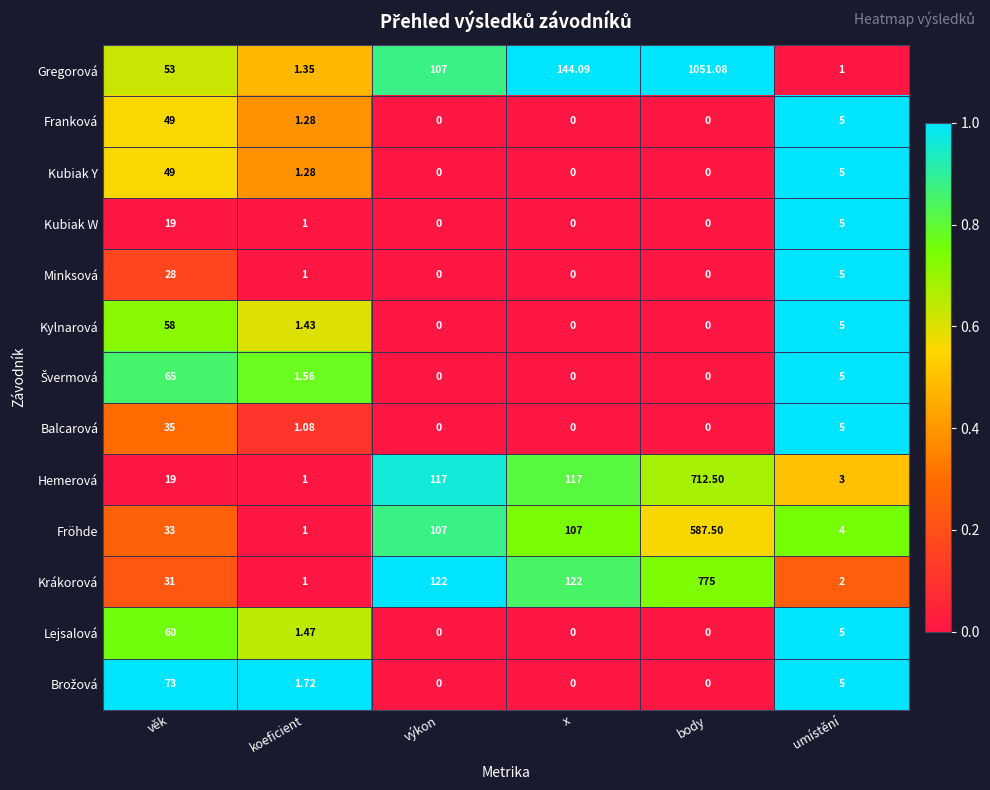

At which label does Krákorová reach its peak?

body